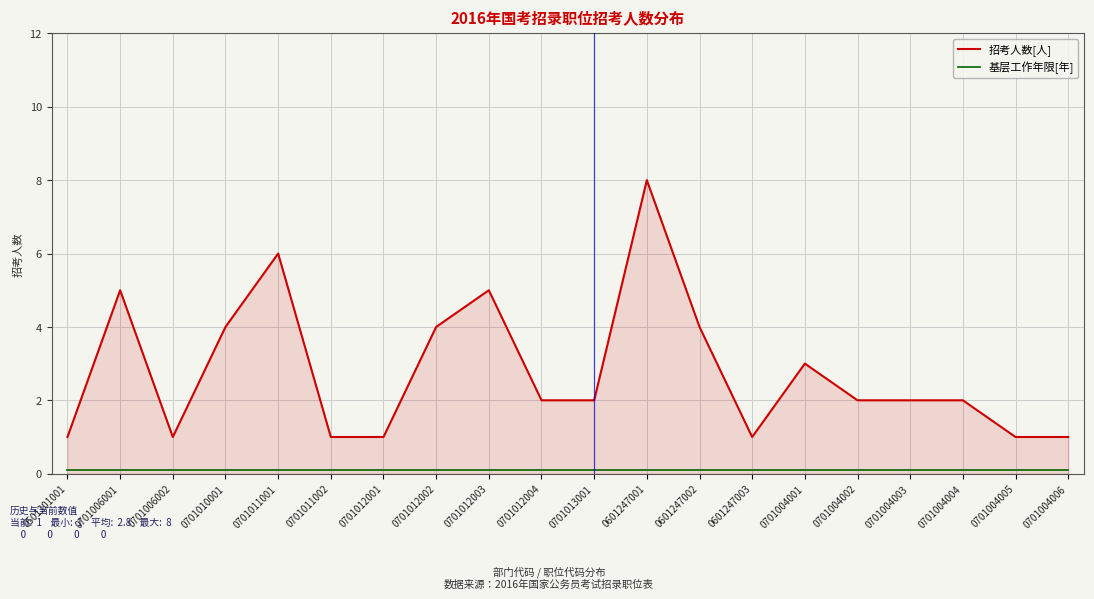

At which category is the sum across all series the highest?

0601247001